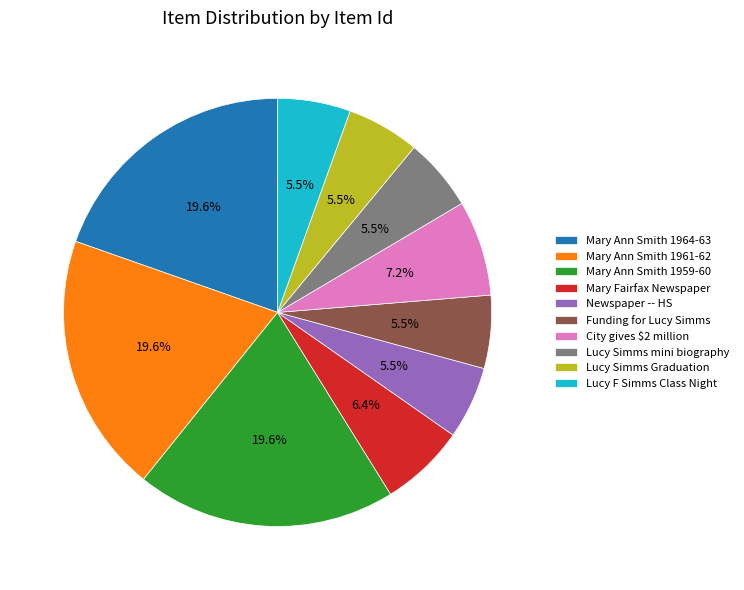

True or false: Mary Ann Smith 1959-60 accounts for 20% of the total.

True